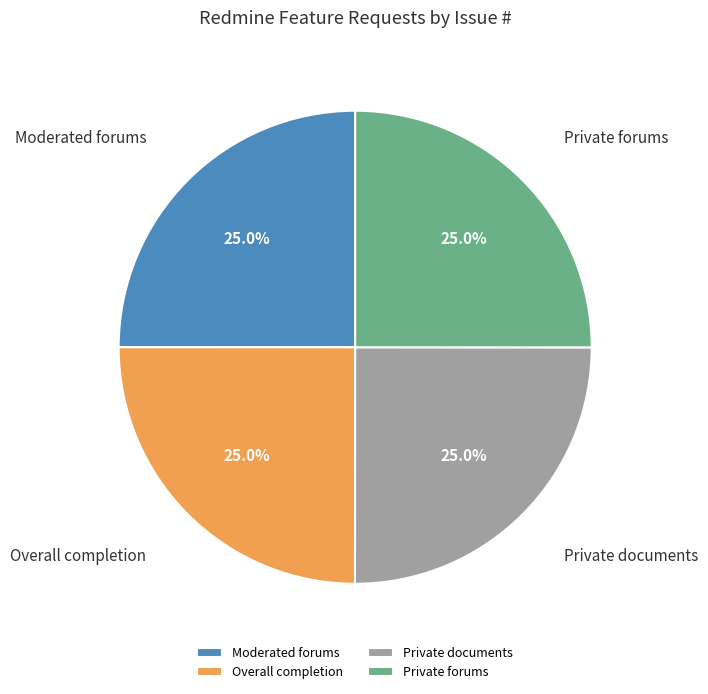

True or false: Private documents accounts for 25% of the total.

True